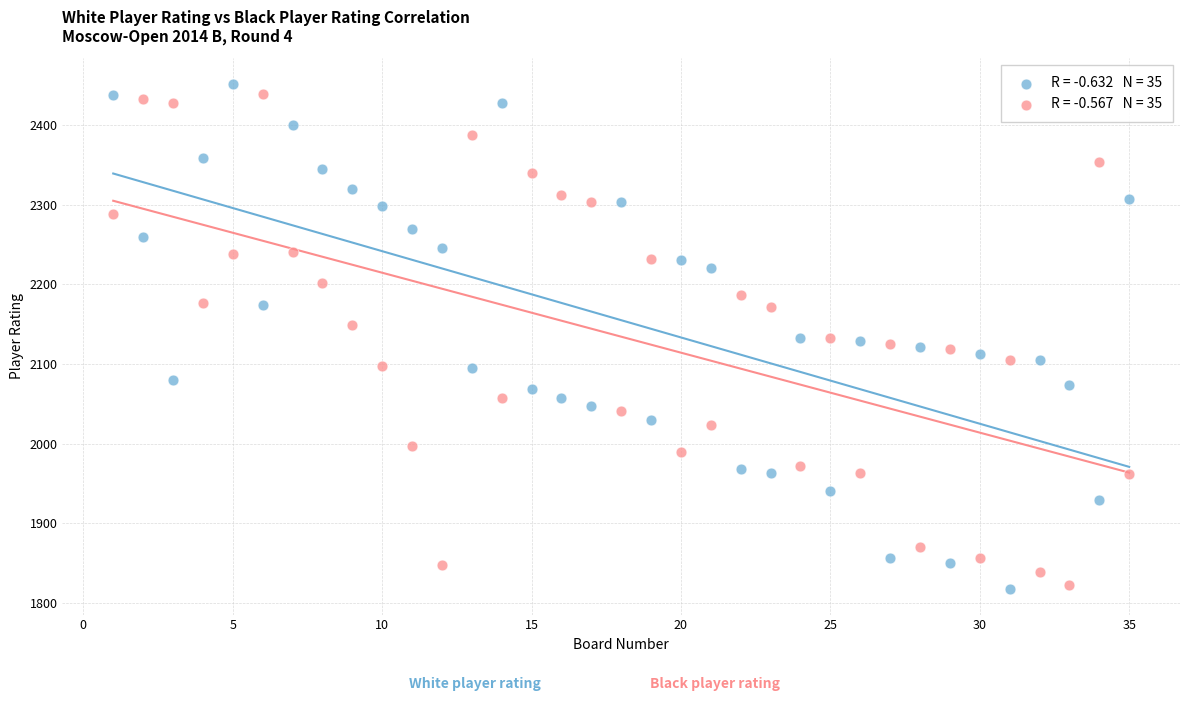

Across all data points, what is the range of X values (max minus min)?

34